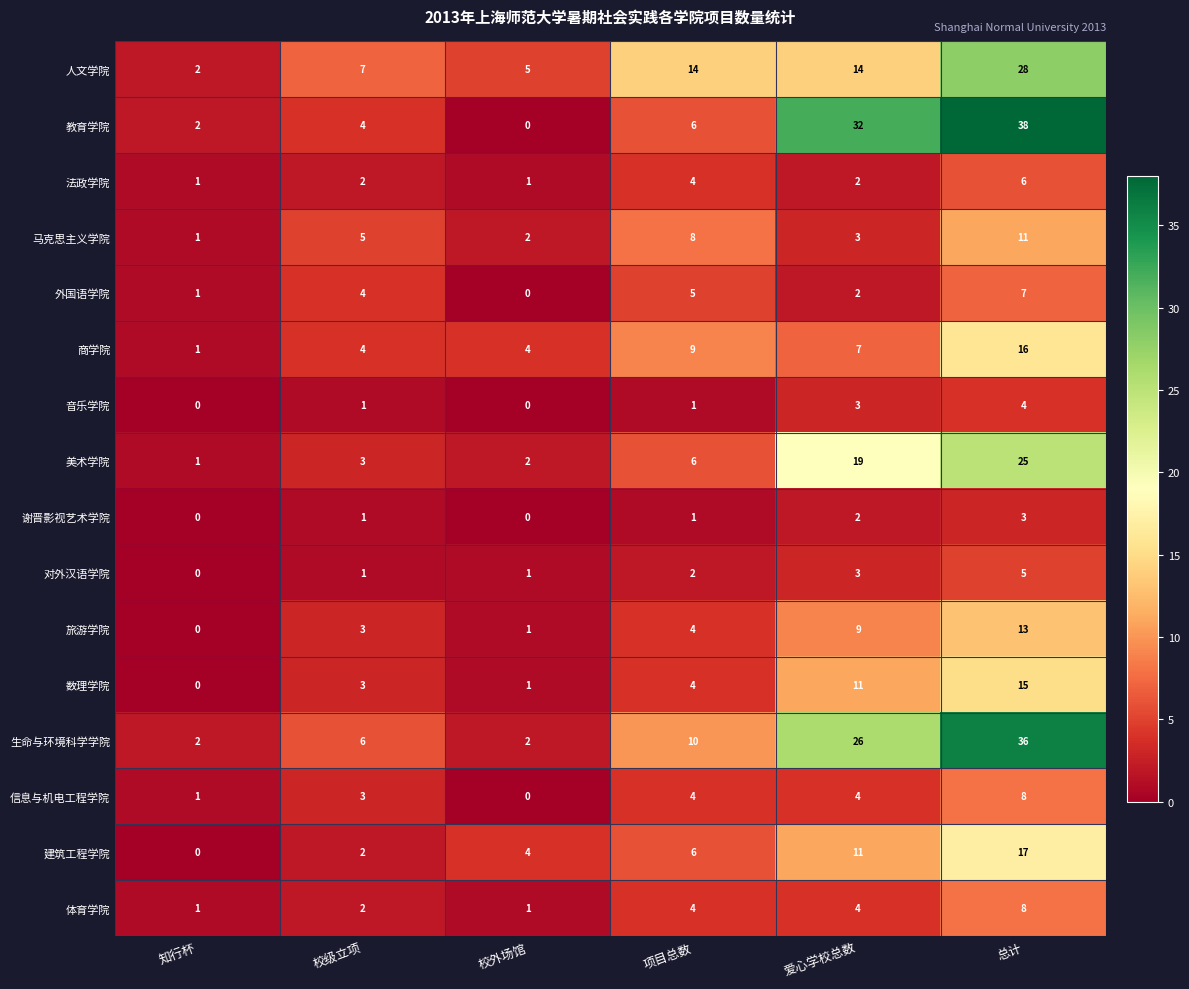

How many distinct data groups are displayed?

16